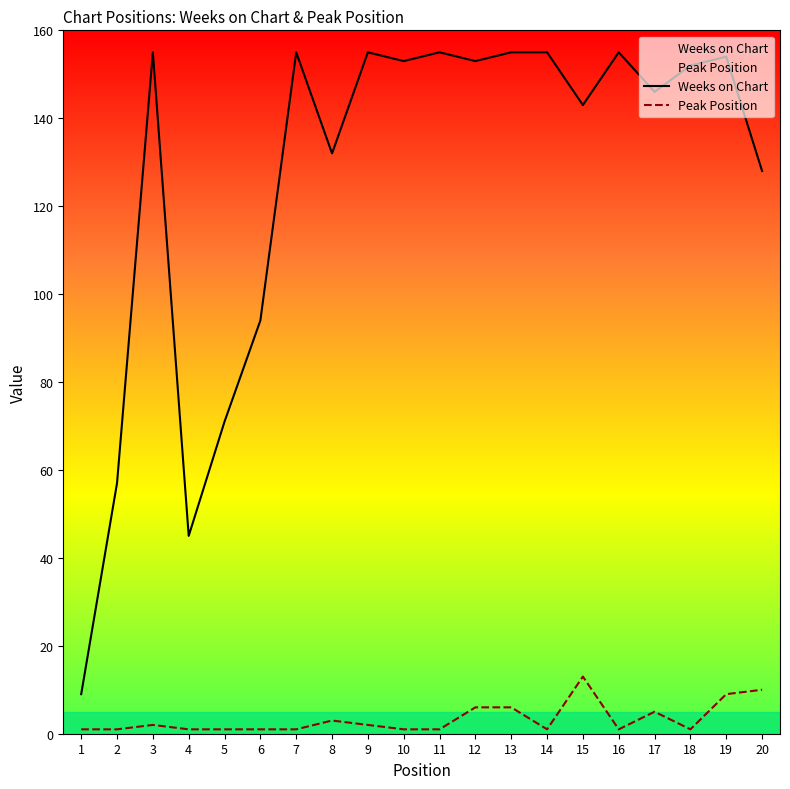

True or false: Peak Position and Weeks on Chart intersect in this chart.

False